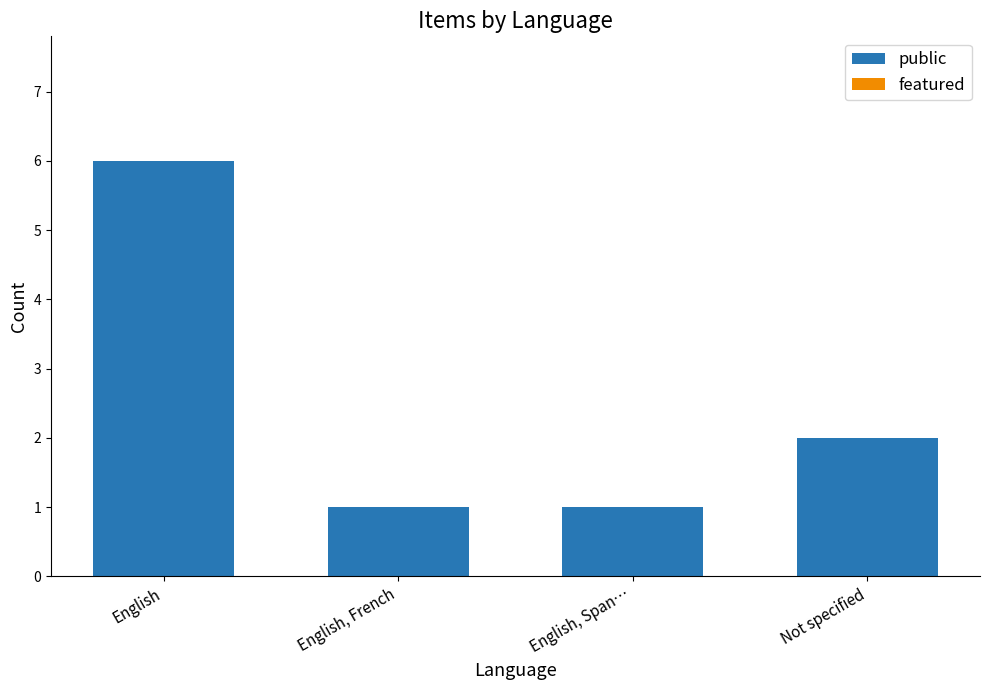

What is the maximum value shown in the chart?

6